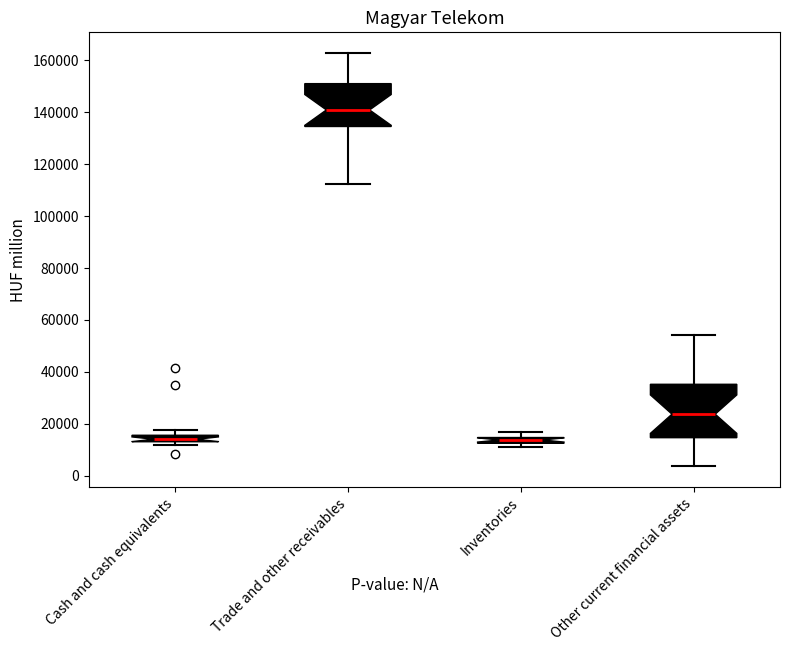

Which box has the highest median line?

Trade and other receivables